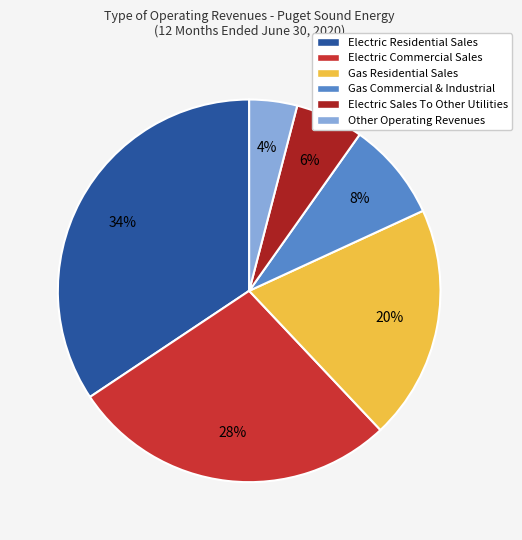

Which has a higher value, Gas Residential Sales or Electric Commercial Sales?

Electric Commercial Sales